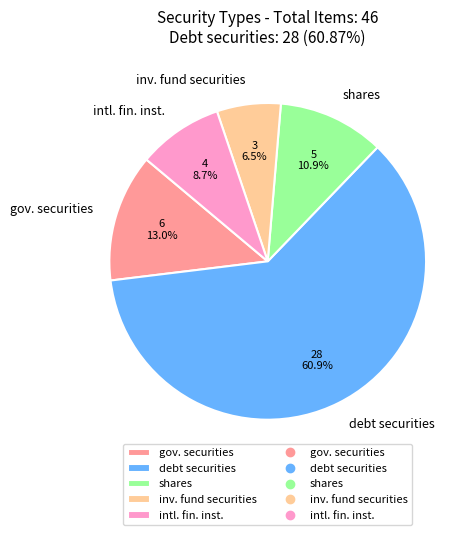

To the nearest percent, what is the difference between the largest and smallest slice percentages?

54%